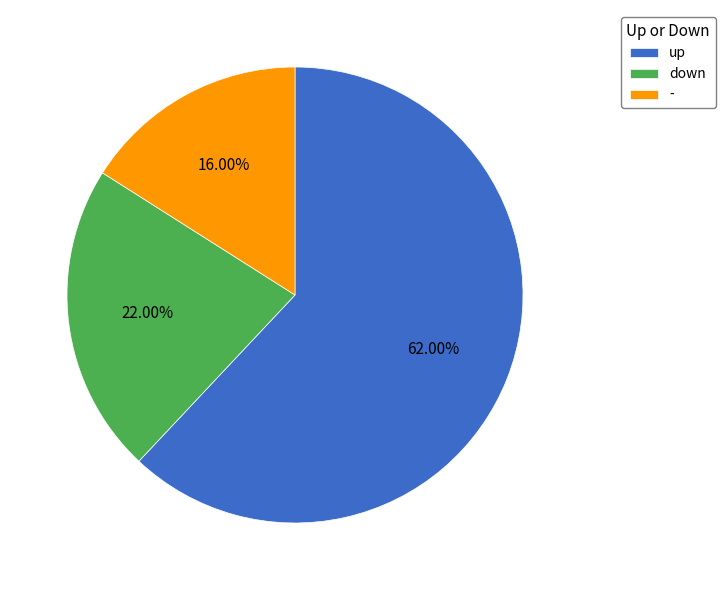

How much of the chart is everything except up?

38.0%